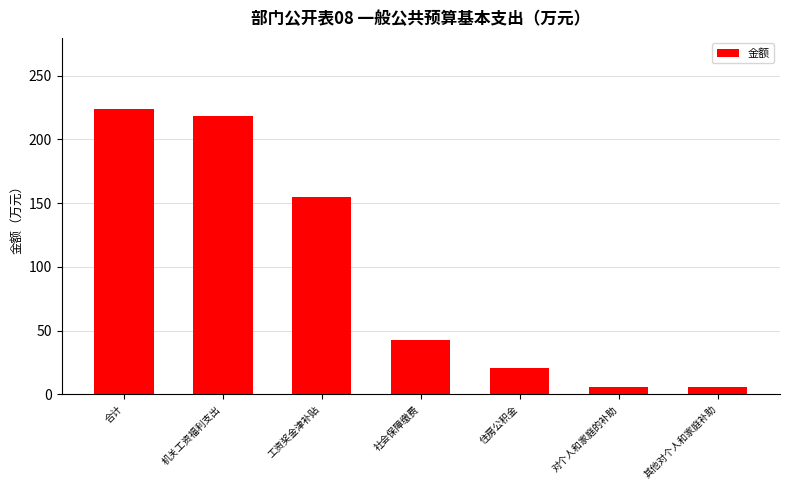

What position from the right is 其他对个人和家庭补助?

1